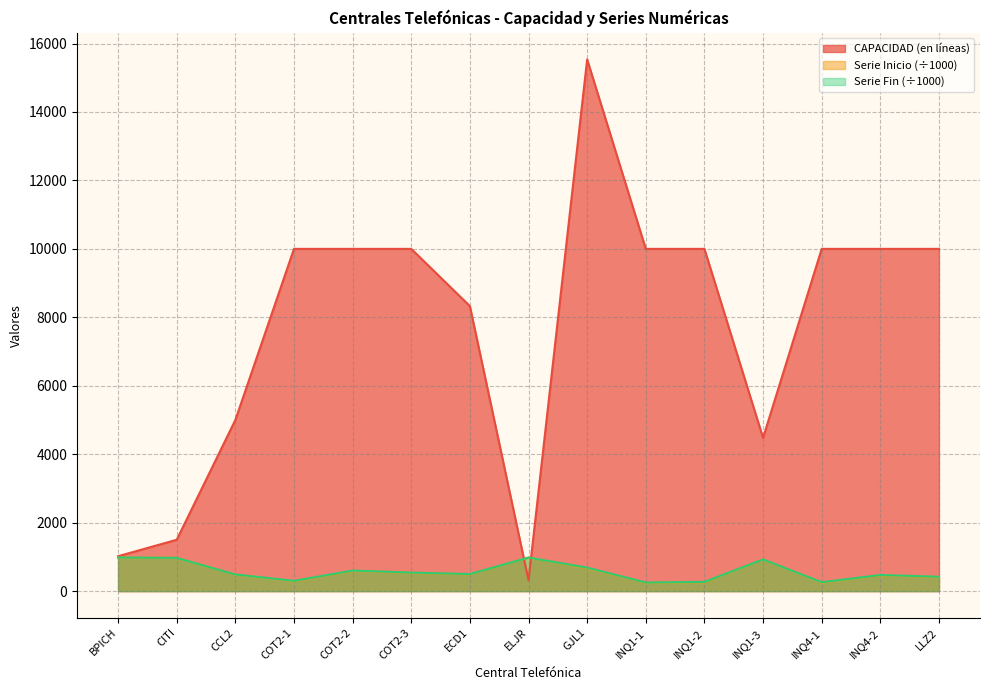

What is the label of the 10th point from the left?

INQ1-1